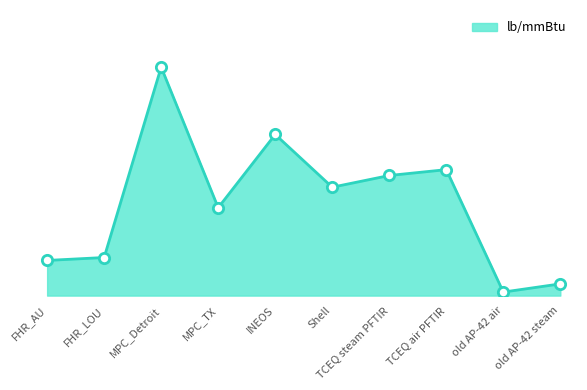

Which has a higher value, TCEQ steam PFTIR or TCEQ air PFTIR?

TCEQ air PFTIR